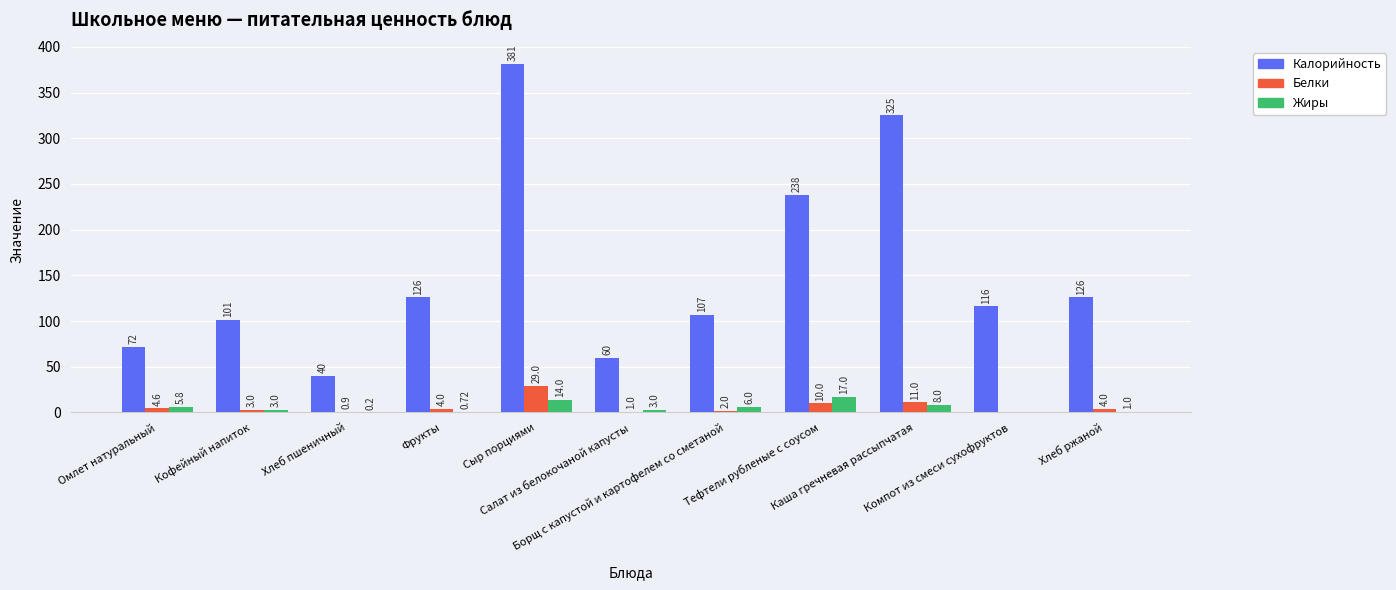

Is the value of Калорийность at Омлет натуральный greater than the value of Белки at Сыр порциями?

Yes